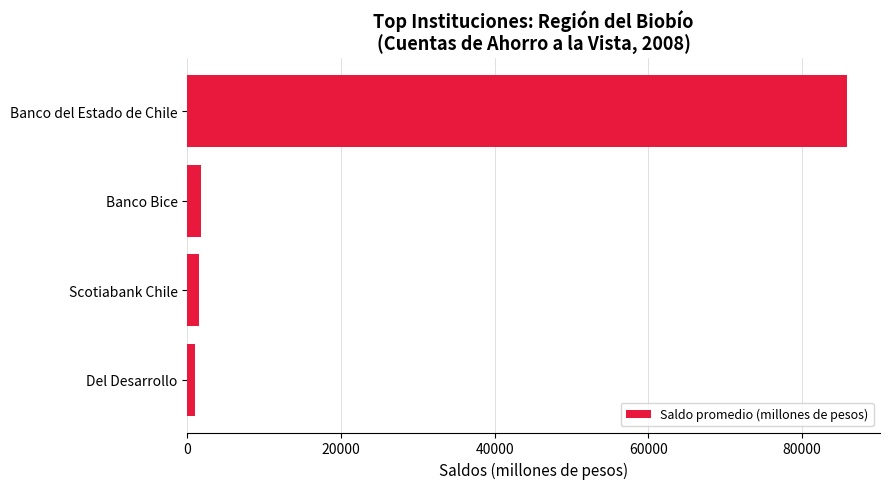

What is the value of the 1st bar from the top?

85830.0